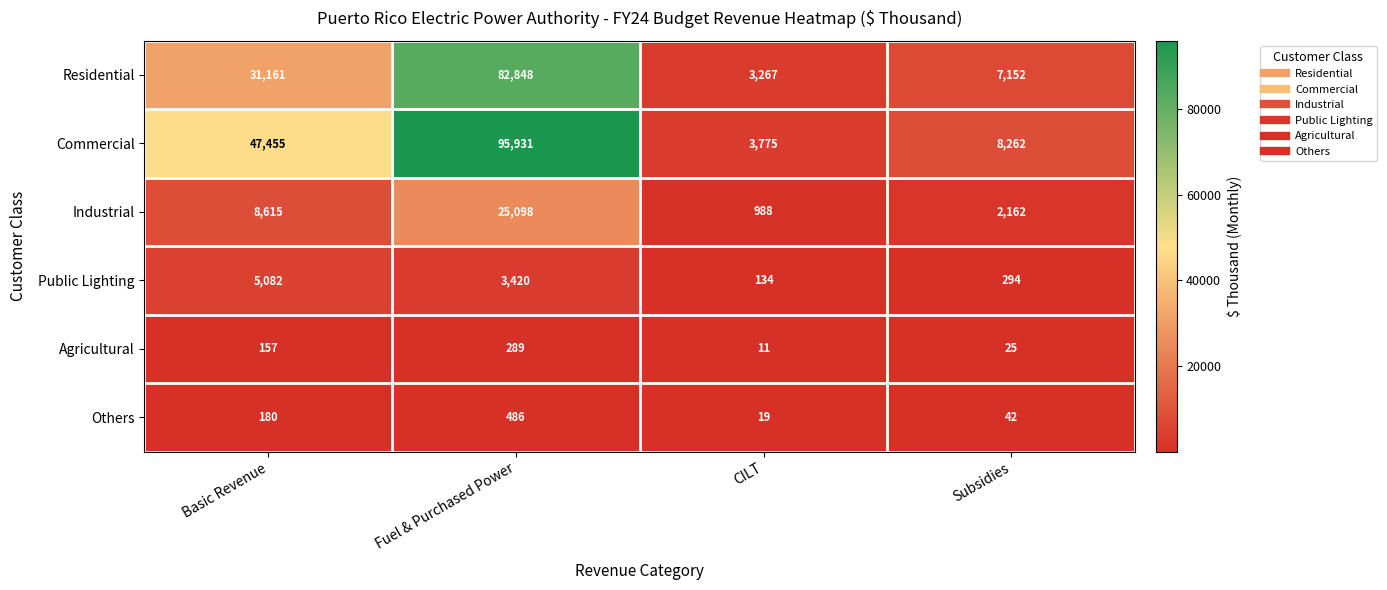

What is the sum of the Residential values at CILT and Fuel & Purchased Power?

86115